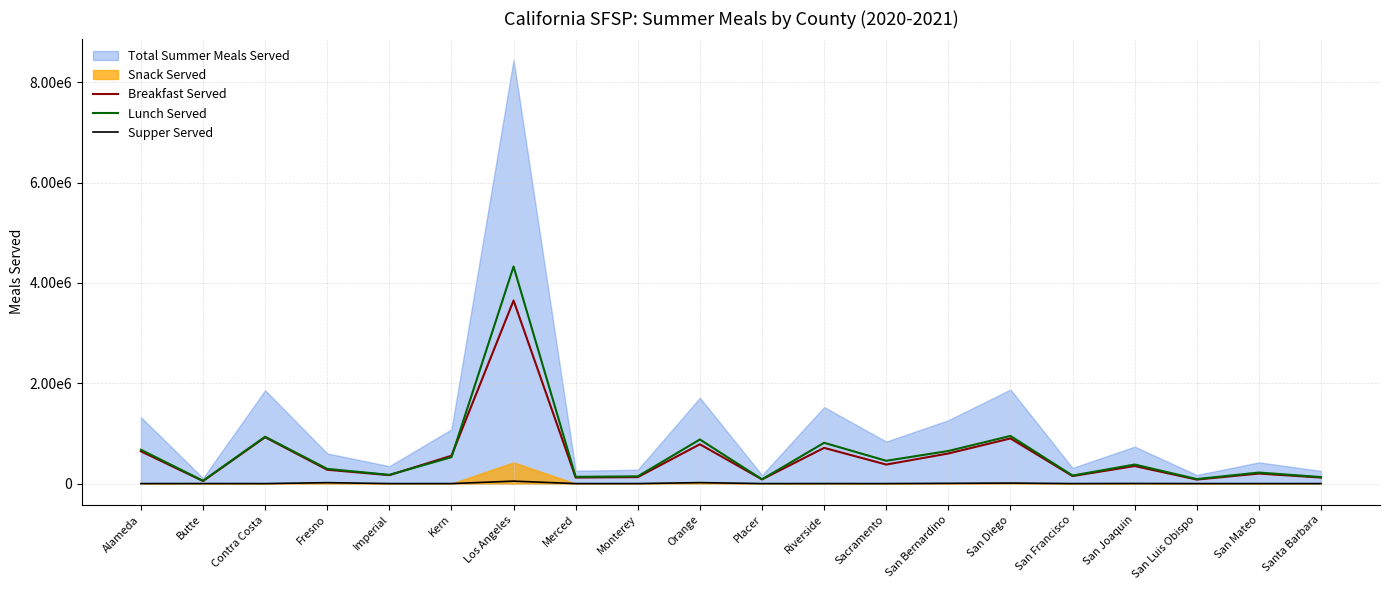

Does the chart display data point markers on the line(s)?

No